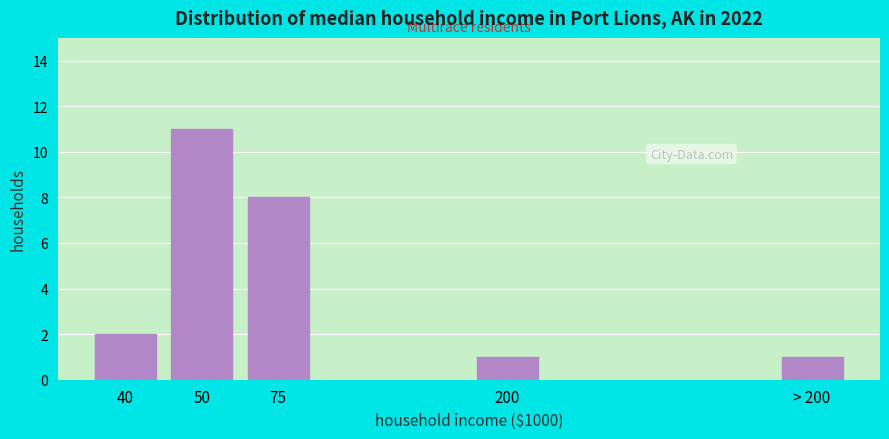

Reading left to right, transcribe all the data shown in this chart.

2	11	8	1	1